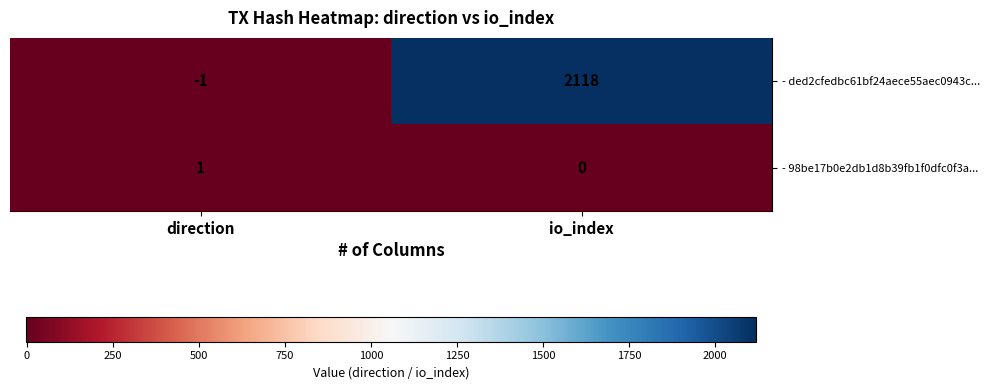

What is the difference between the - ded2cfedbc61bf24aece55aec0943c... values at io_index and direction?

2119